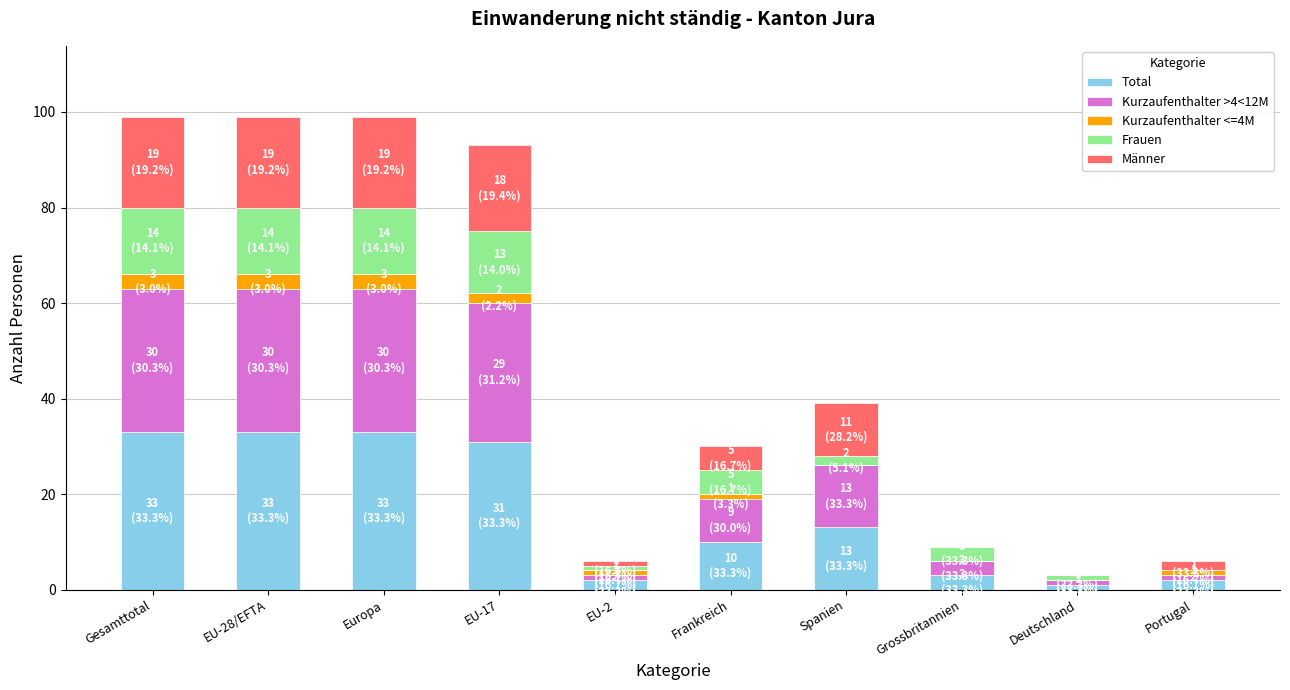

What is the highest value of the Total series?

33